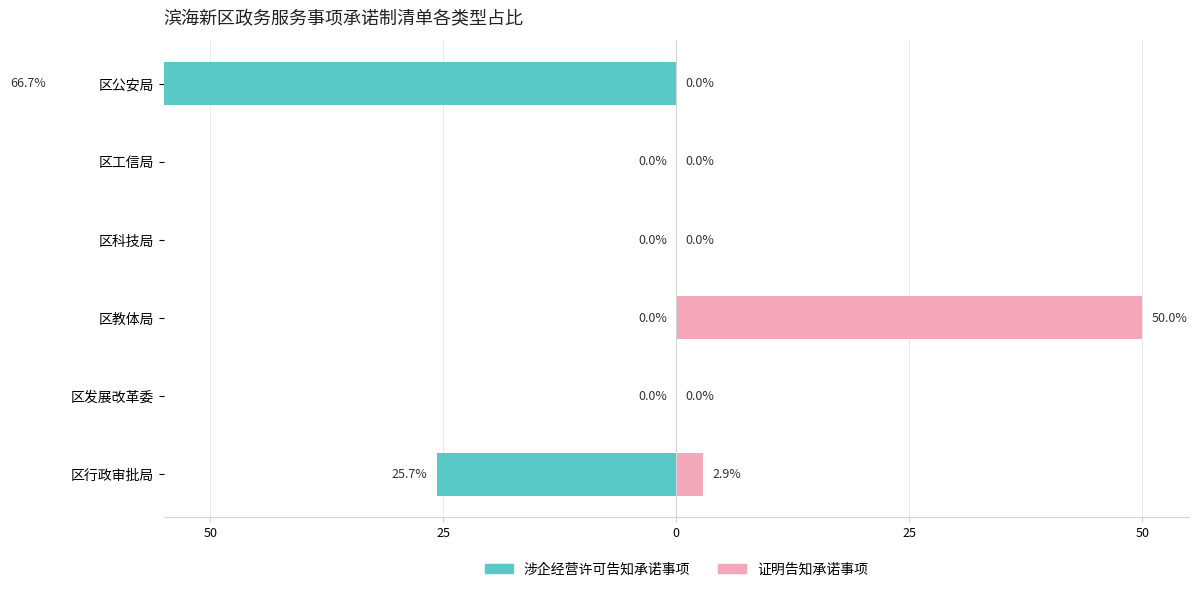

How many groups of bars are there?

6